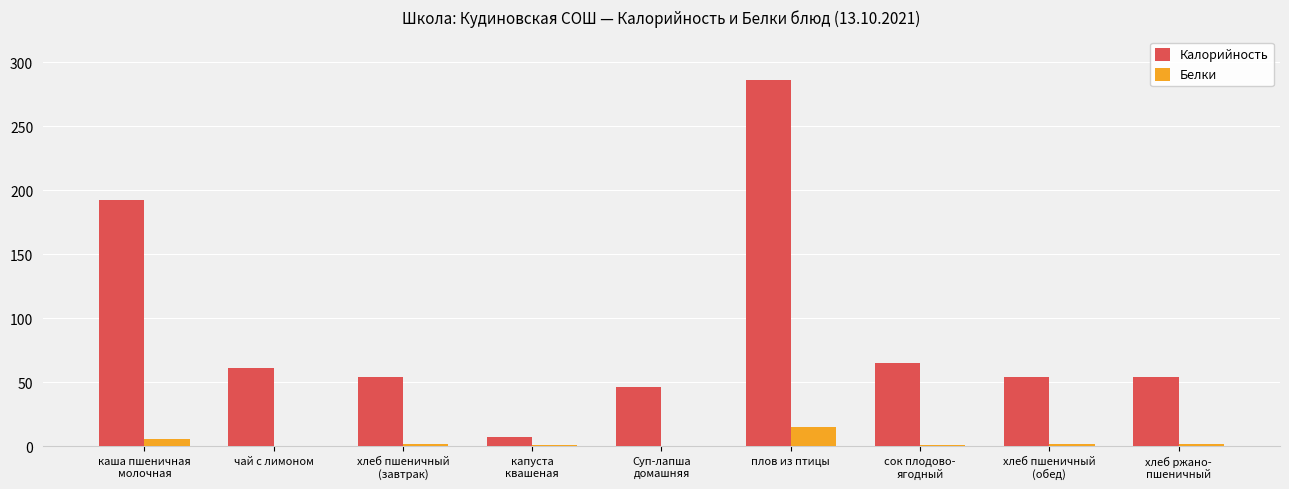

What is the greatest value displayed?

286